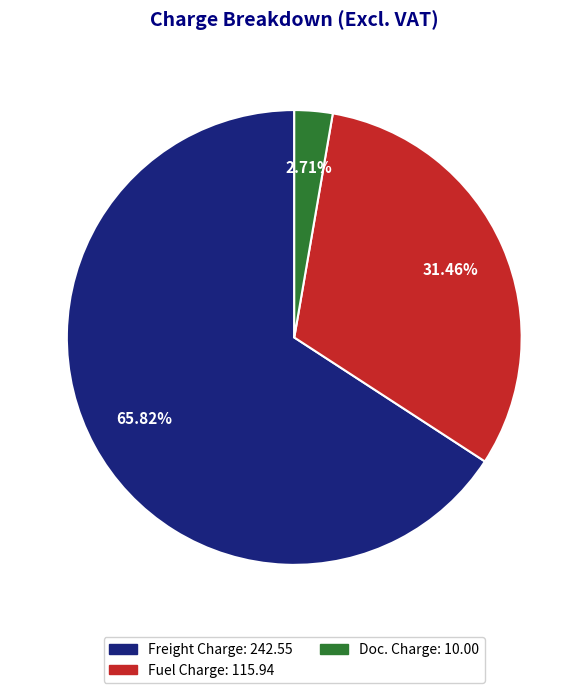

Is there a majority slice in this chart?

Yes